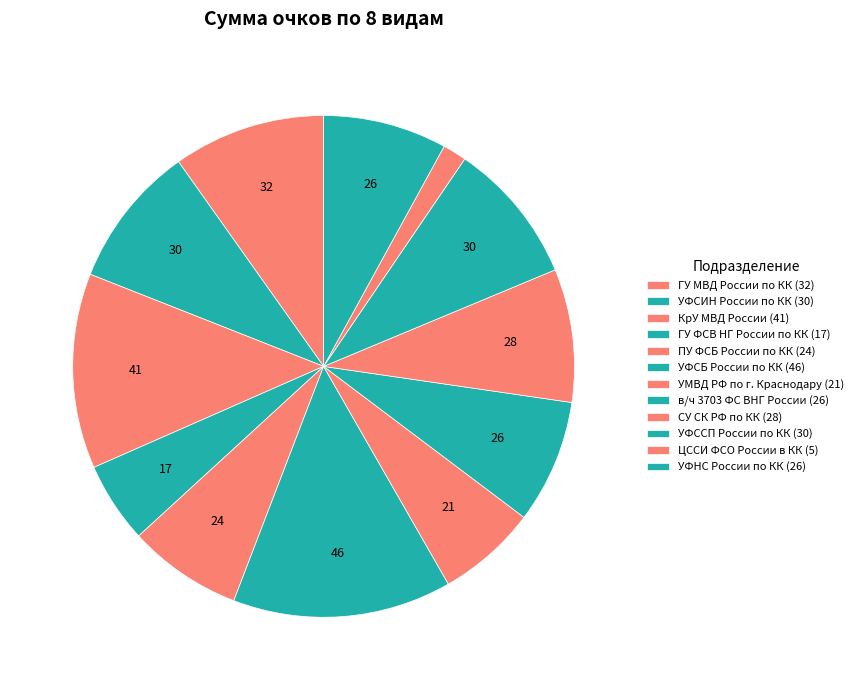

Rank the categories by value from highest to lowest.

УФСБ России по КК, КрУ МВД России, ГУ МВД России по КК, УФСИН России по КК, УФССП России по КК, СУ СК РФ по КК, в/ч 3703 ФС ВНГ России, УФНС России по КК, ПУ ФСБ России по КК, УМВД РФ по г. Краснодару, ГУ ФСВ НГ России по КК, ЦССИ ФСО России в КК